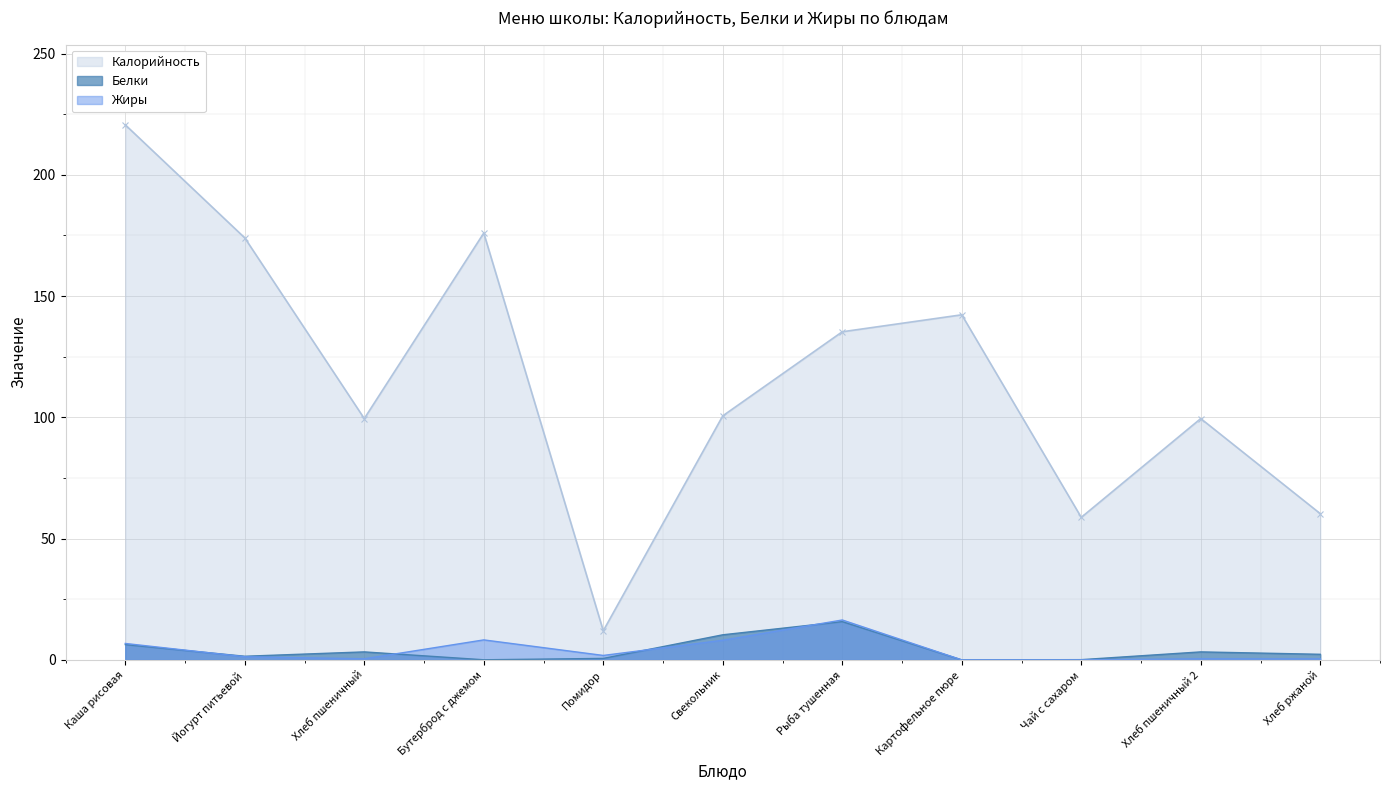

Where does the Белки series first go above 2?

Каша рисовая